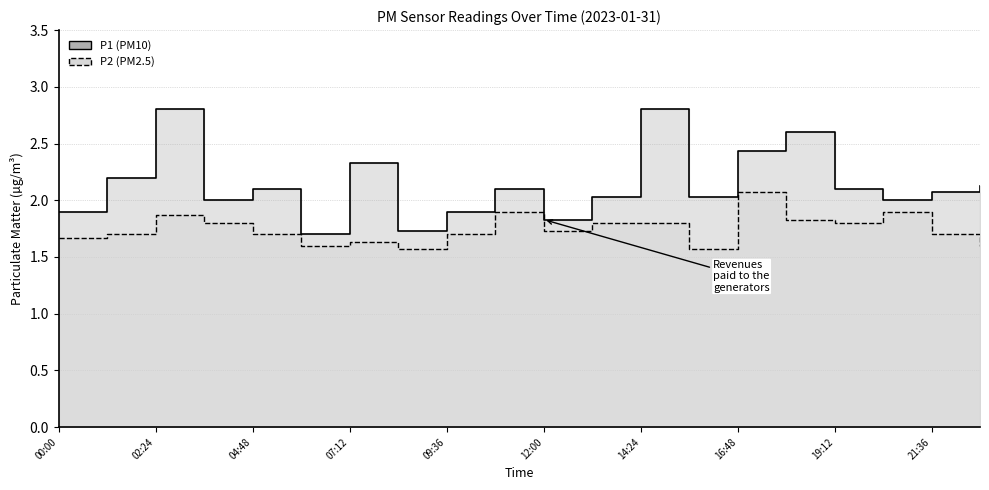

True or false: P1 and P2 intersect in this chart.

False